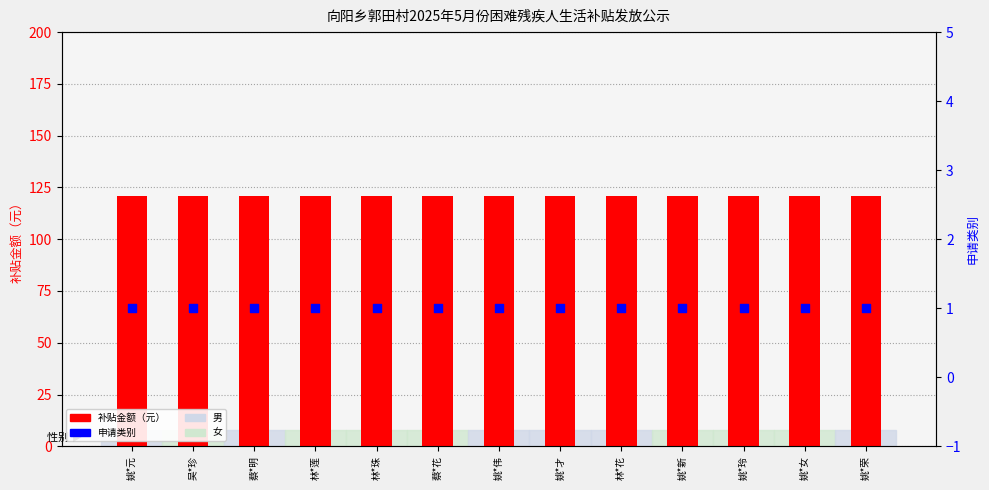

Which series has the largest Y range (max minus min)?

补贴金额（元）